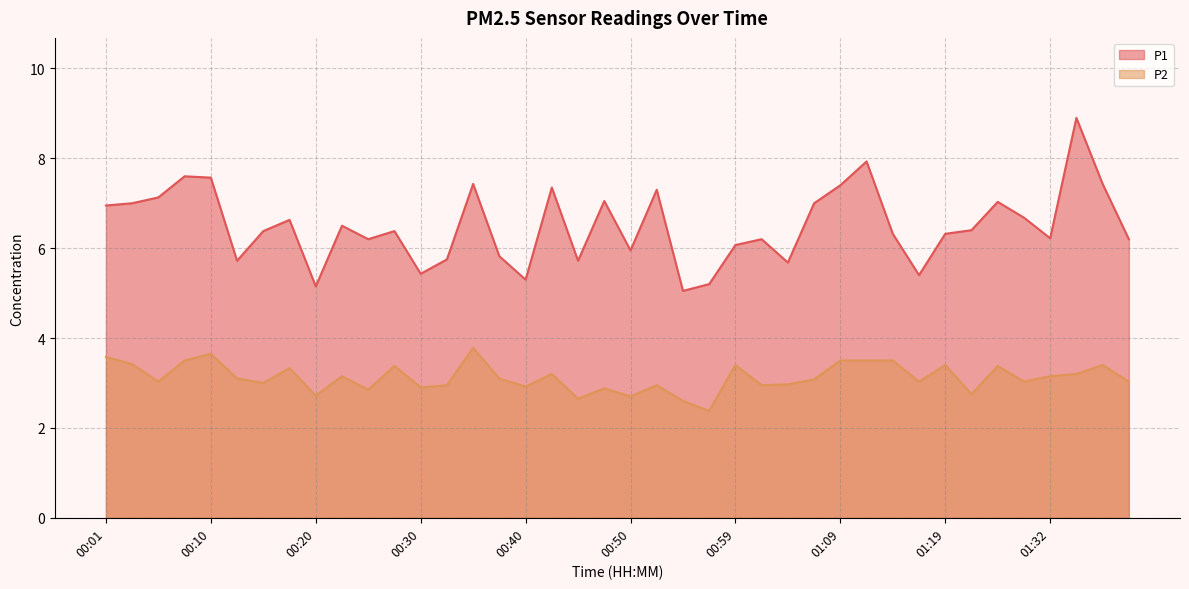

Which label corresponds to the smallest value in the chart?

00:57